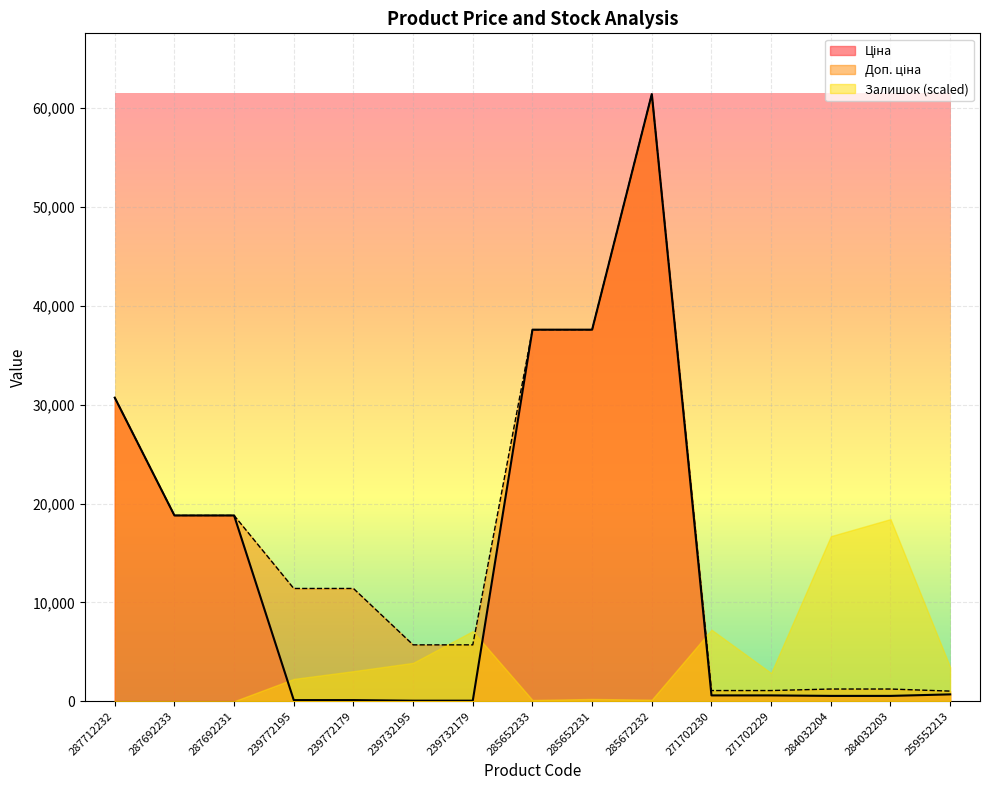

Which label corresponds to the largest value in the chart?

285672232